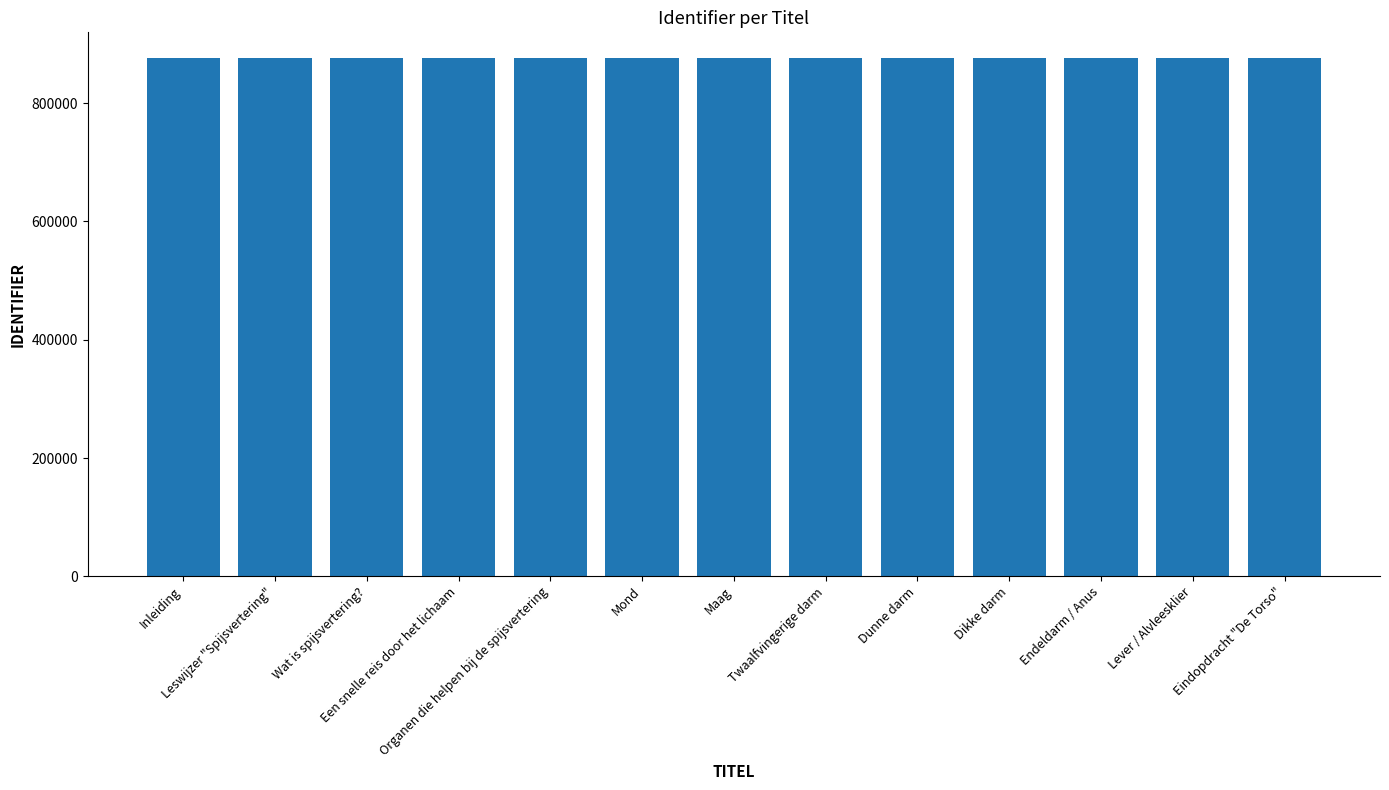

What is the sum of all values?

11387538